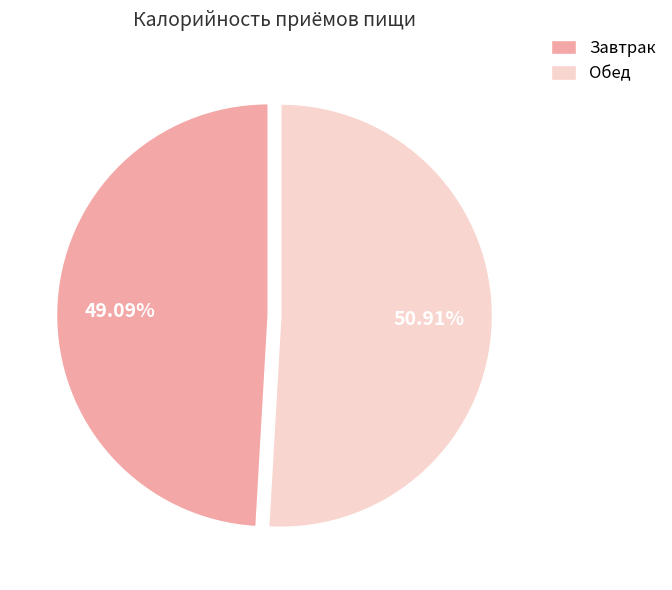

What is the ratio of the value at Завтрак to the value at Обед?

1.0